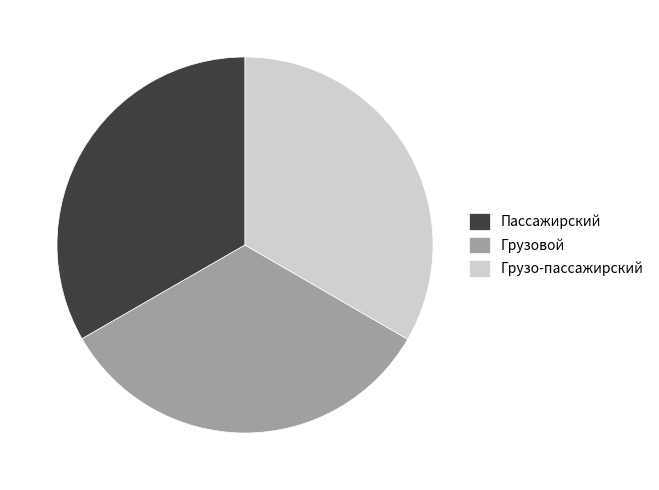

How many segments does this pie chart have?

3